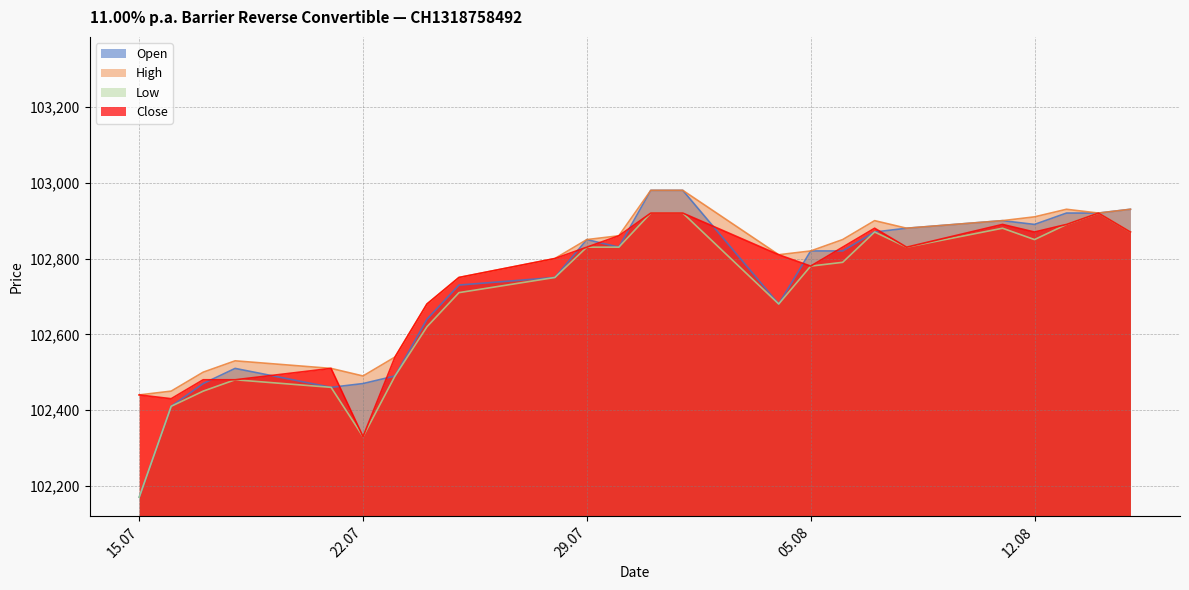

True or false: Open has more than 1 interior local peaks.

True